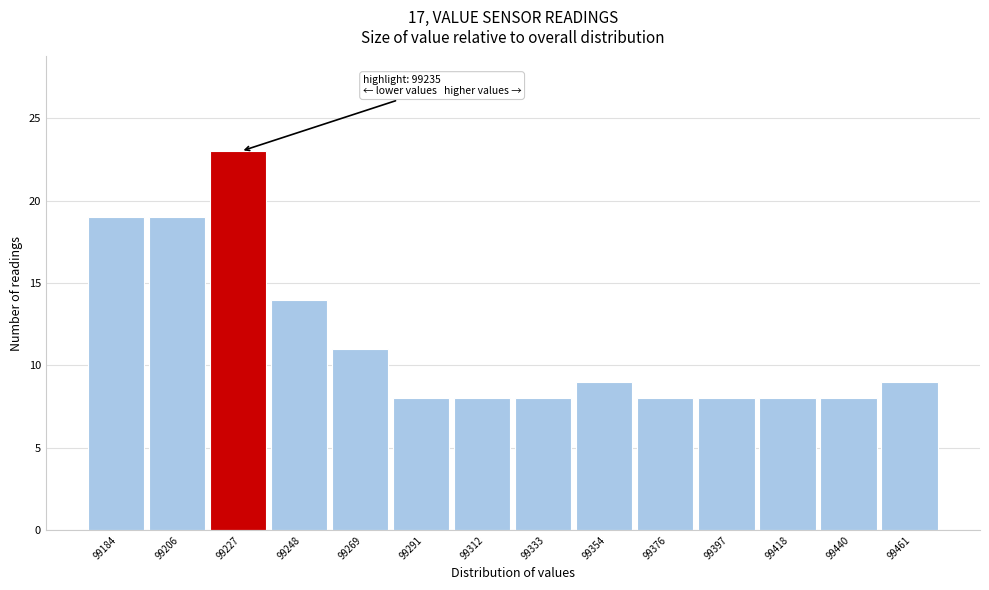

Reading left to right, what are all the values shown in this chart?

19	19	23	14	11	8	8	8	9	8	8	8	8	9